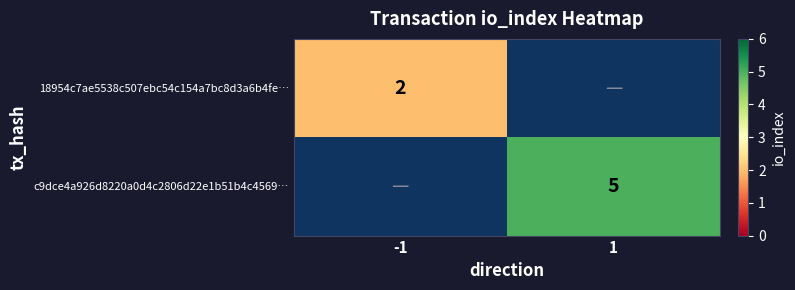

Is the value of c9dce4a926d8220a0d4c2806d22e1b51b4c4569… at 1 greater than the value of 18954c7ae5538c507ebc54c154a7bc8d3a6b4fe… at -1?

Yes